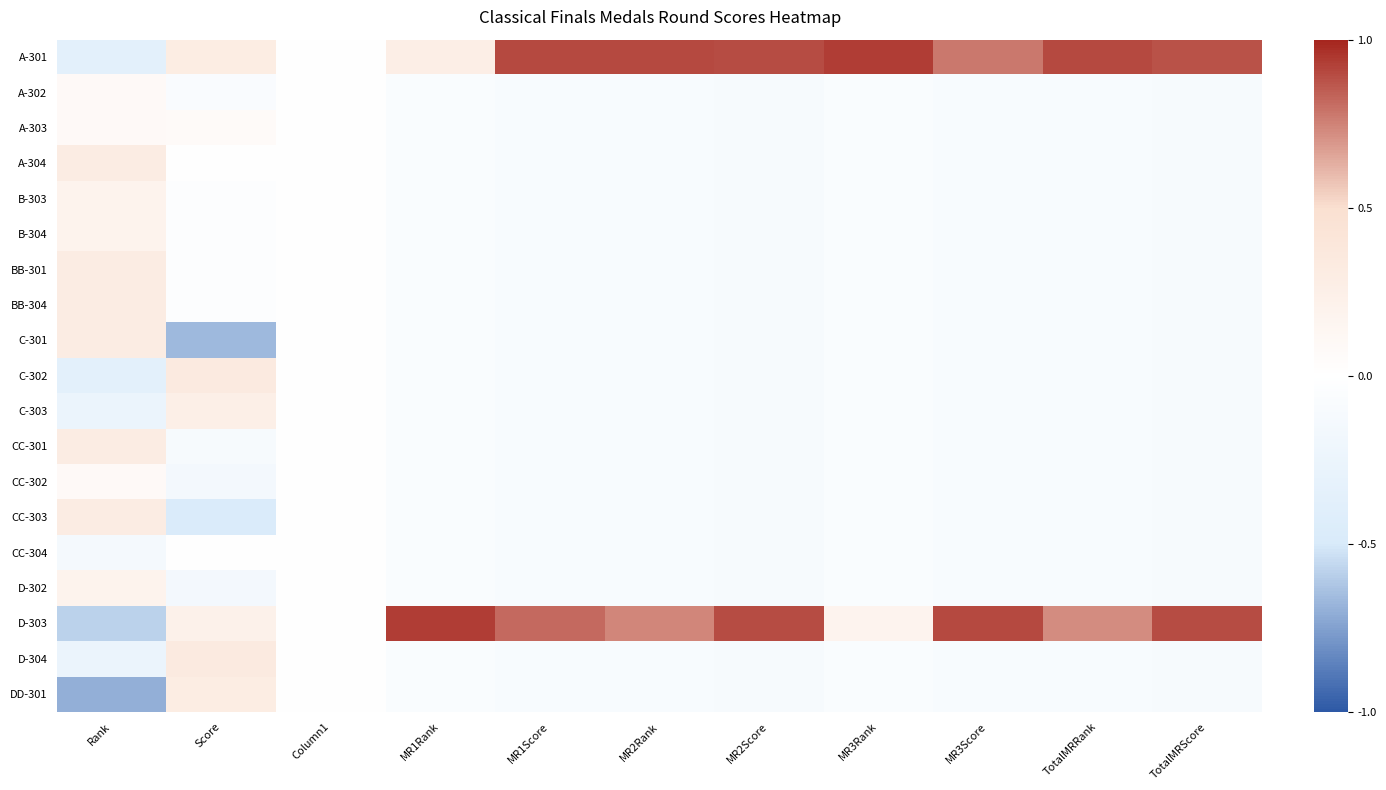

Which series has the largest range (max minus min)?

D-303